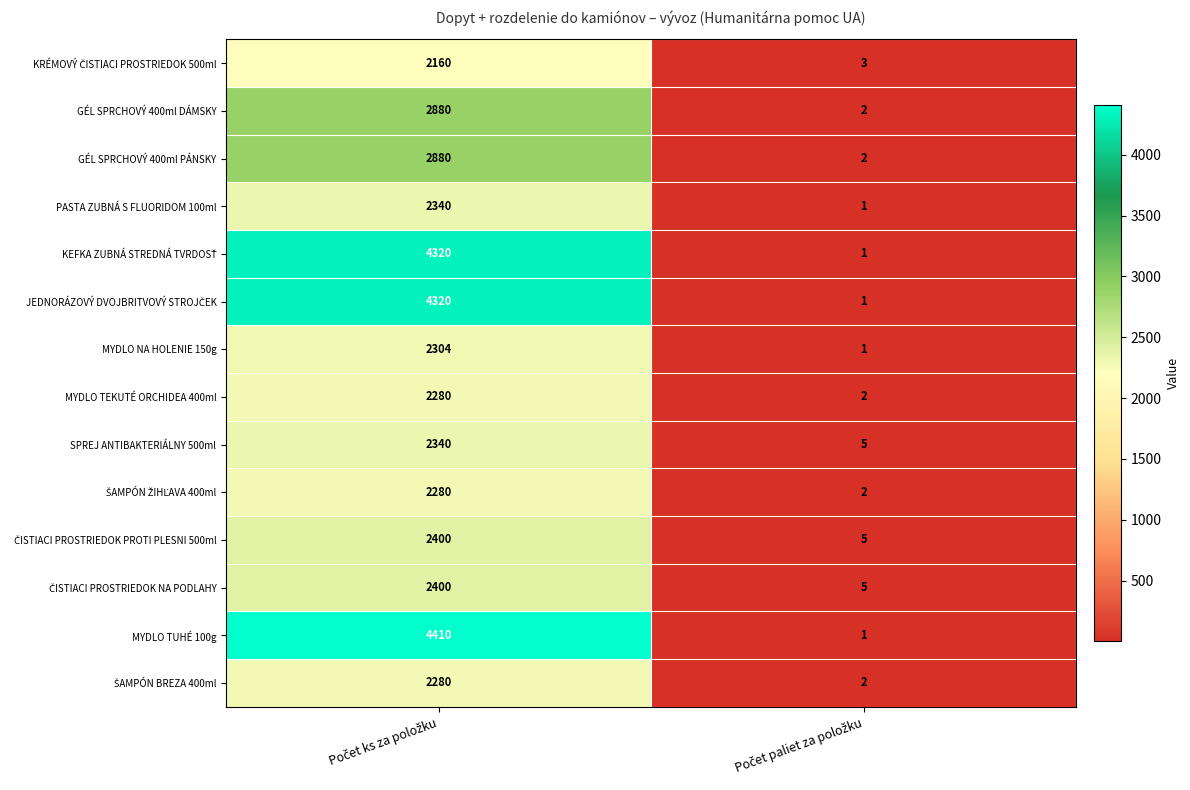

Which series has the largest range (max minus min)?

MYDLO TUHÉ 100g